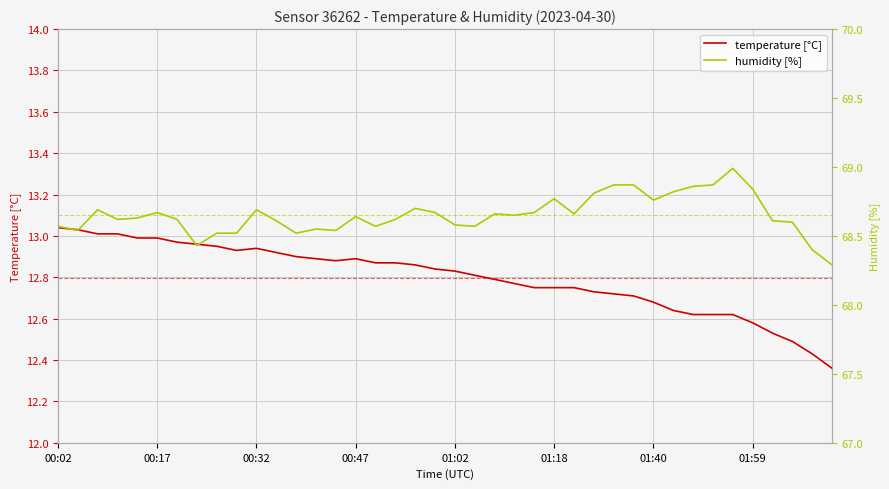

The temperature [°C] series shows 20.3 at 00:02. True or false?

False